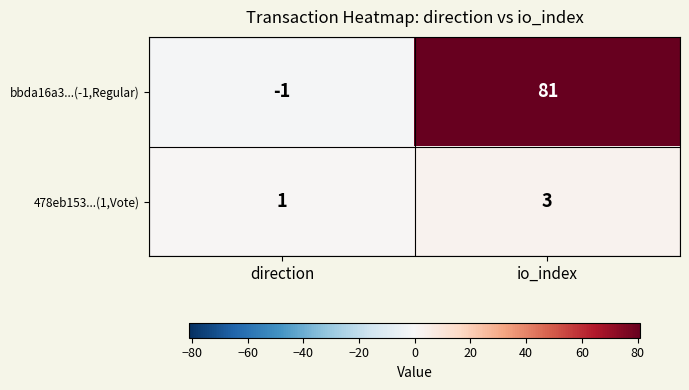

Where is 478eb153...(1,Vote) nearest to the value 2?

direction